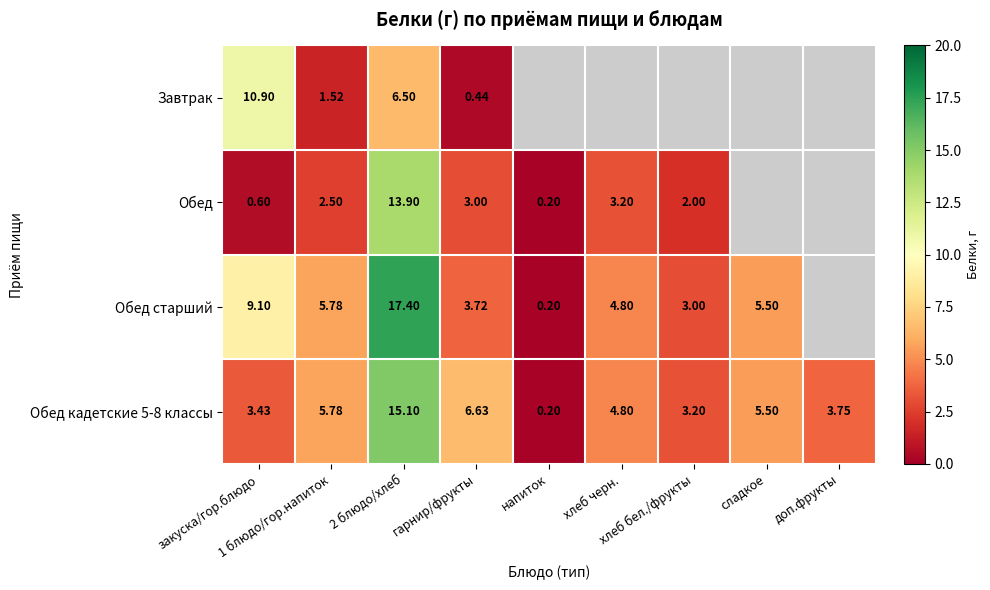

What is the approximate value of Обед кадетские 5-8 классы at сладкое?

5.5